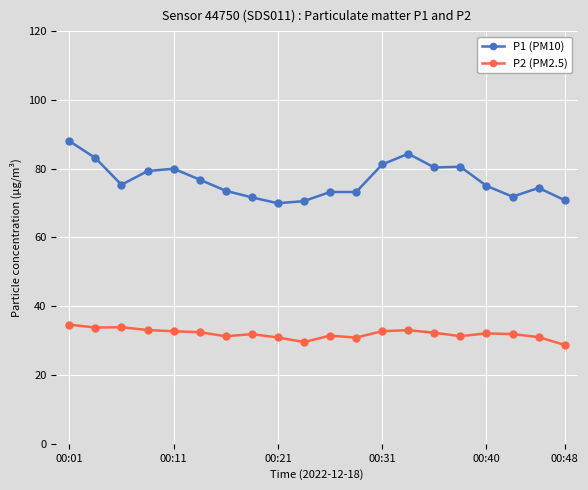

Which series has the largest total across all categories?

P1 (PM10)